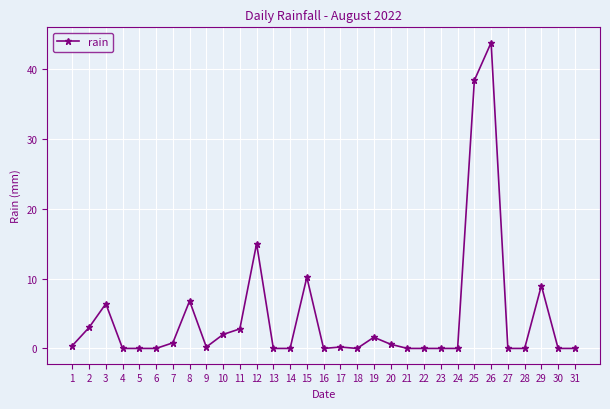

What is the sum of all values?

141.2